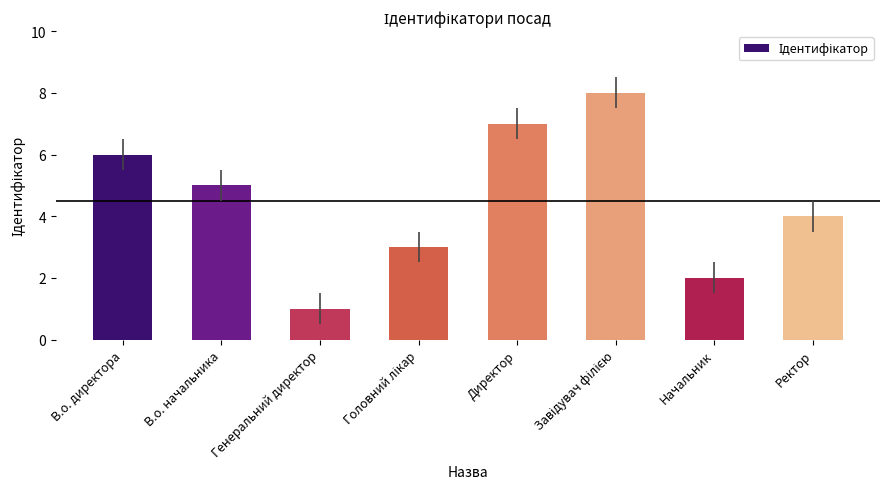

What is the label of the 2nd bar from the left?

В.о. начальника